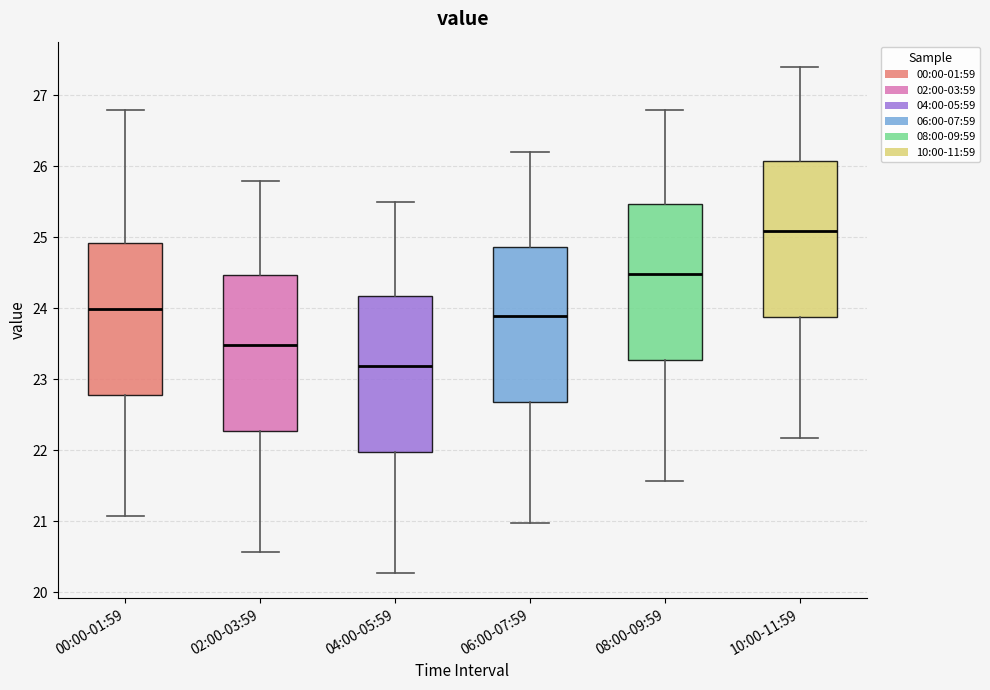

Which box has the highest median line?

10:00-11:59